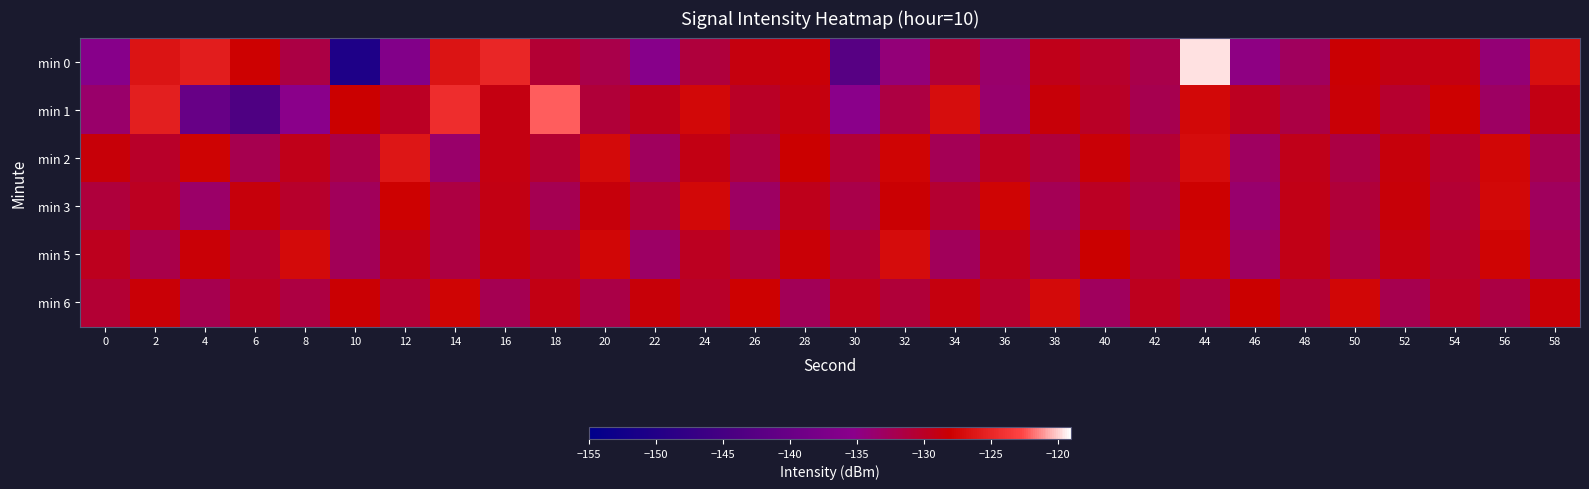

Which series has the widest spread of values?

min 0